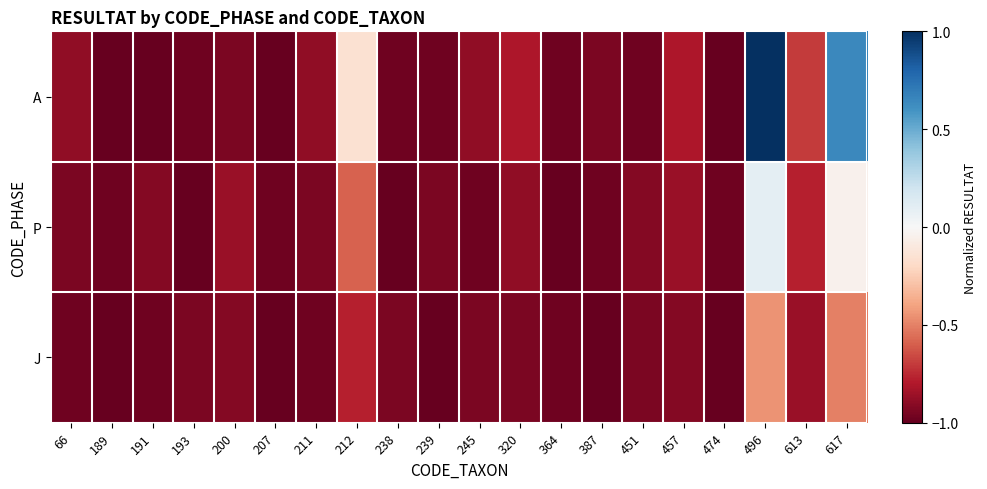

Count the number of categories in the chart.

20